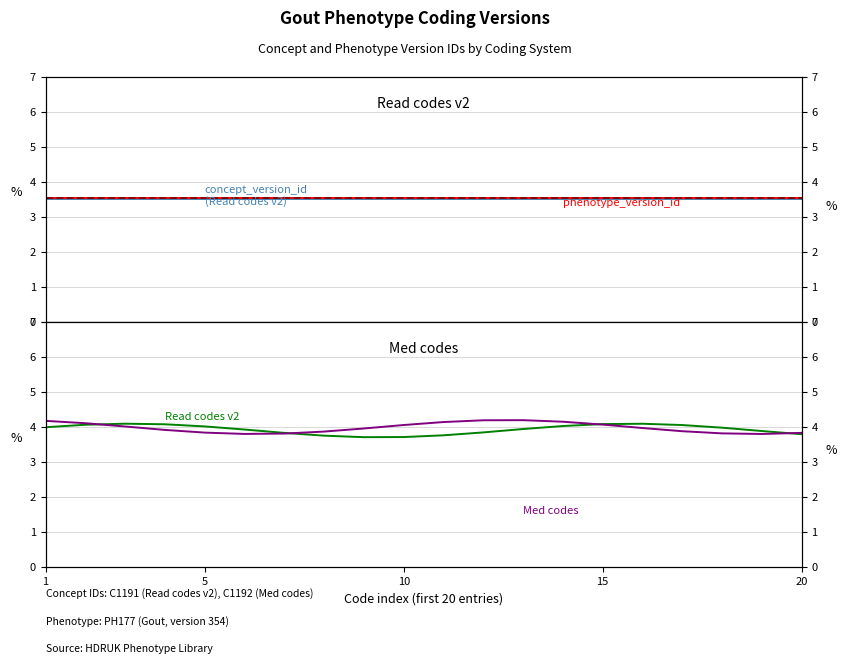

Is it true that phenotype_version_id (Med codes) equals 3.5 at 10?

True